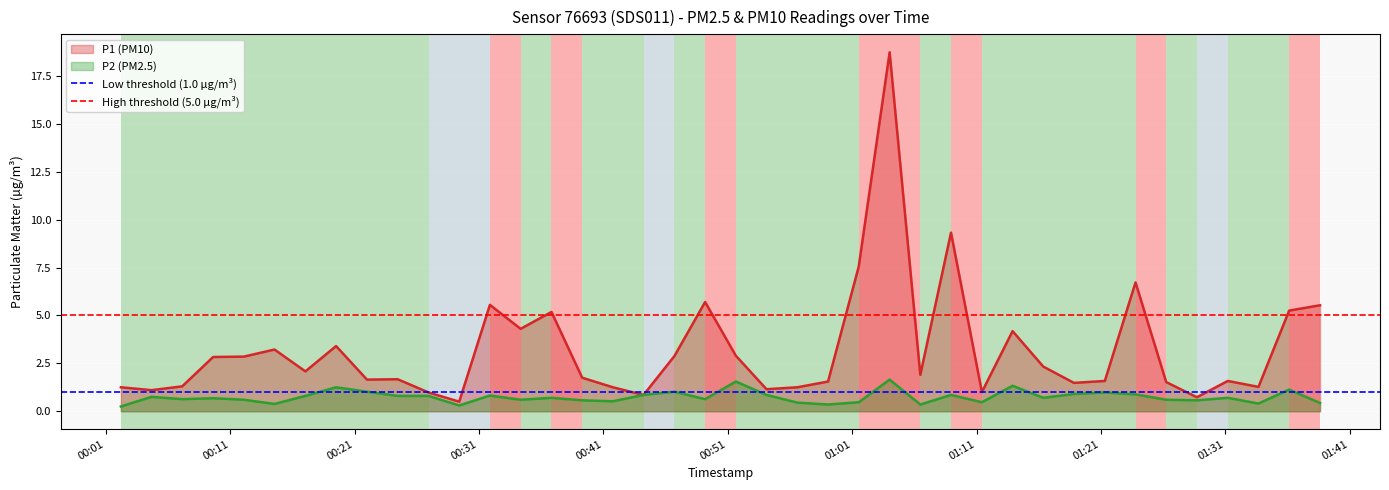

What is the highest value of the High threshold (5.0 µg/m³) series?

5